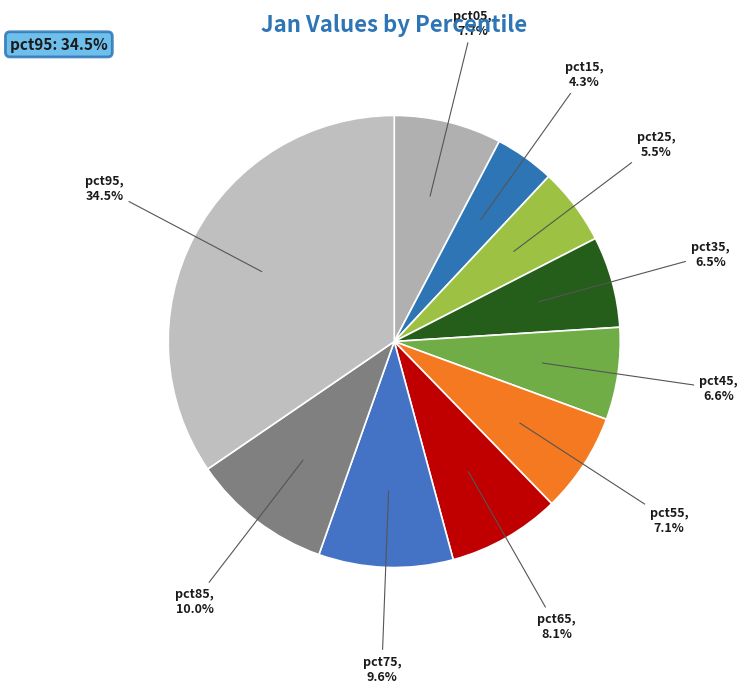

To the nearest percent, what portion does pct15 represent?

4%